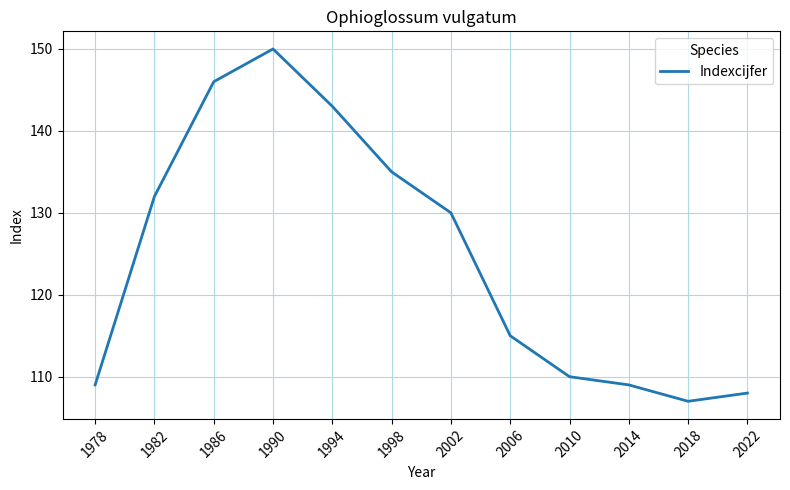

What is the sum of the values at 2010 and 1978?

219